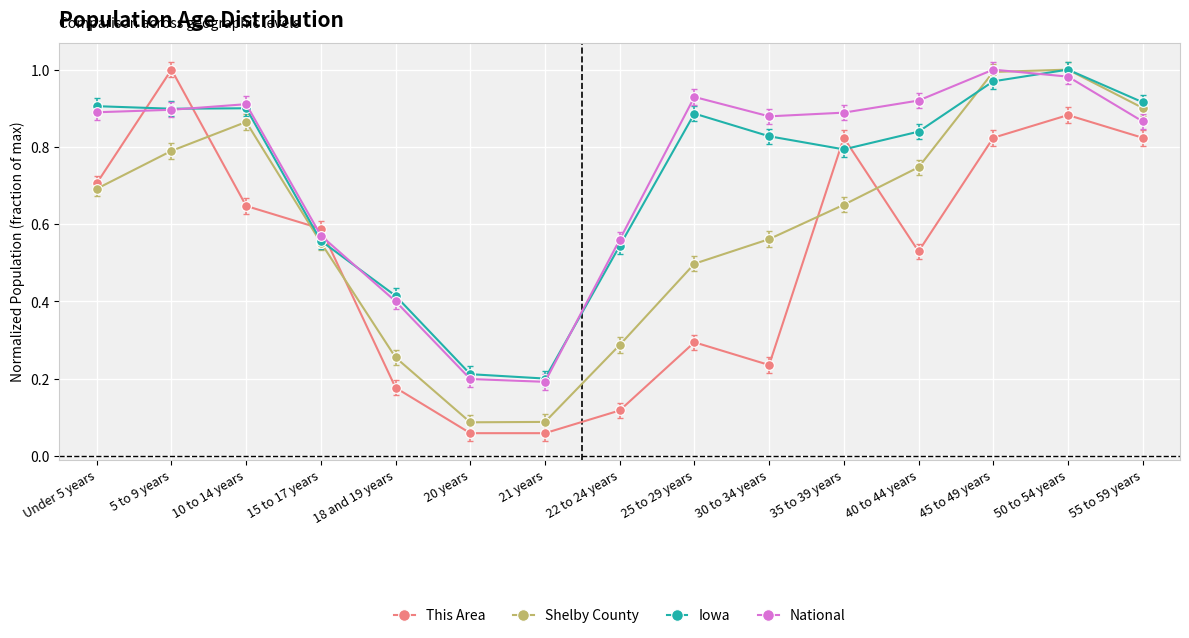

What is the label of the 5th point from the left?

18 and 19 years